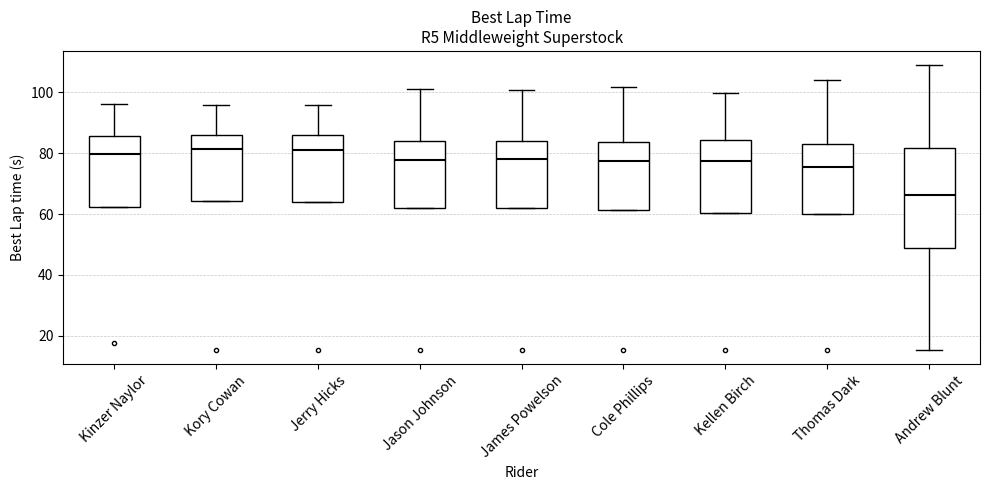

Where does the upper whisker of the box for Cole Phillips end on the y-axis? The values are not printed on the chart, so give them approximately, as read against the axis.

102